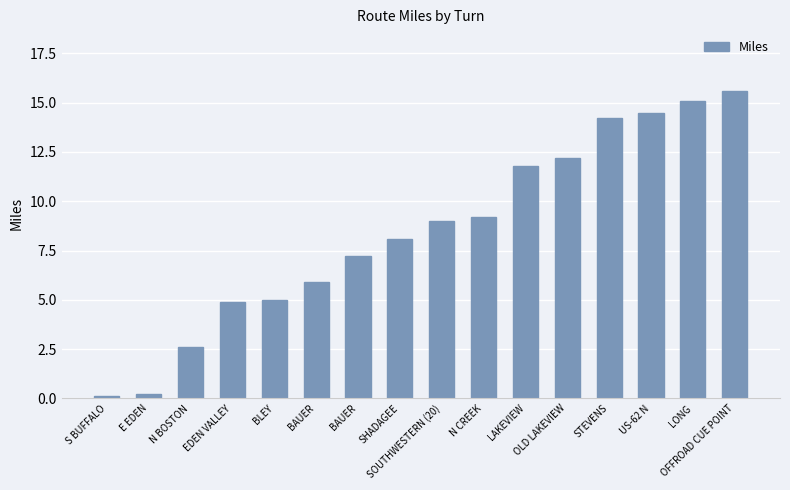

Reading left to right, list all the values displayed in this chart.

0.1	0.2	2.6	4.9	5.0	5.9	7.2	8.1	9.0	9.2	11.8	12.2	14.2	14.5	15.1	15.6